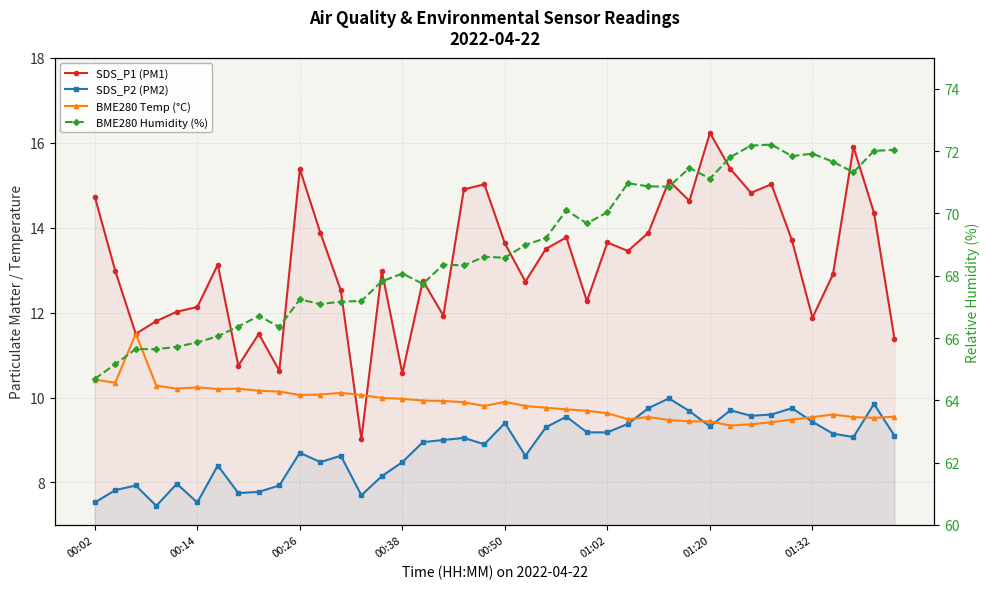

What is the smallest value displayed?

7.5